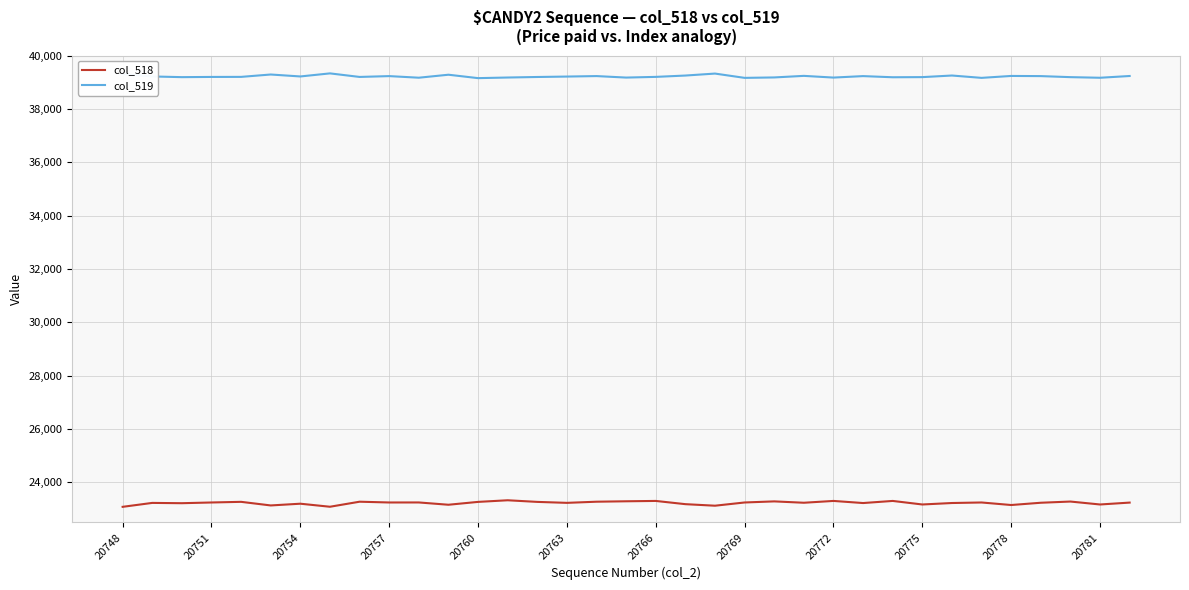

List the series in order of their peak value, highest first.

col_519, col_518